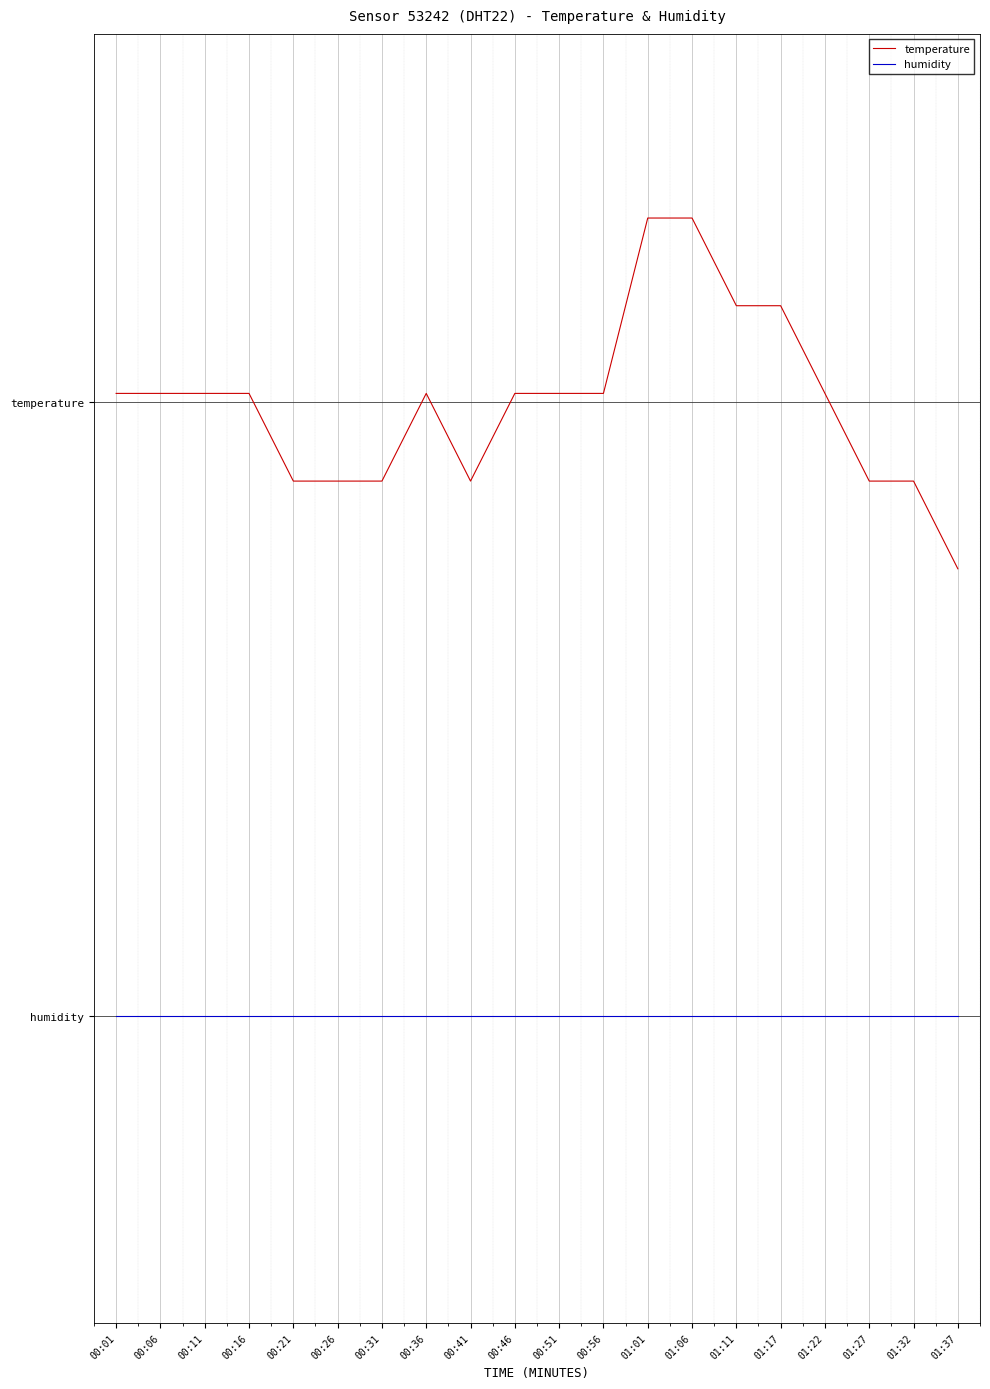

What value does the humidity series have at 00:01?

1.0